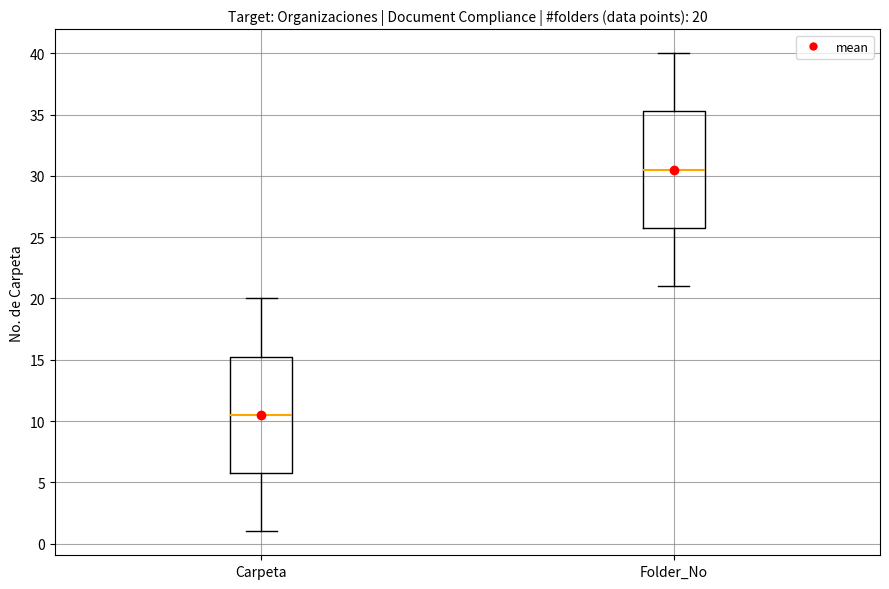

Which box's median line is the lowest?

Carpeta